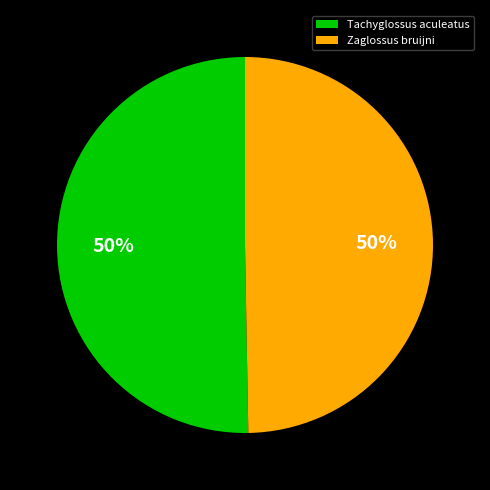

To the nearest percent, what is the average slice percentage?

50%